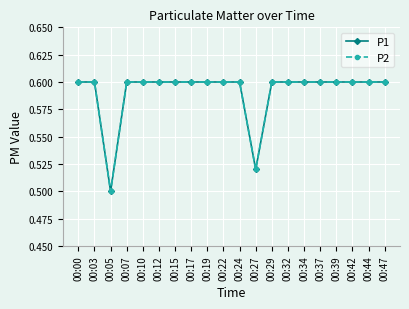

Is this an area chart (filled region under the line)?

No